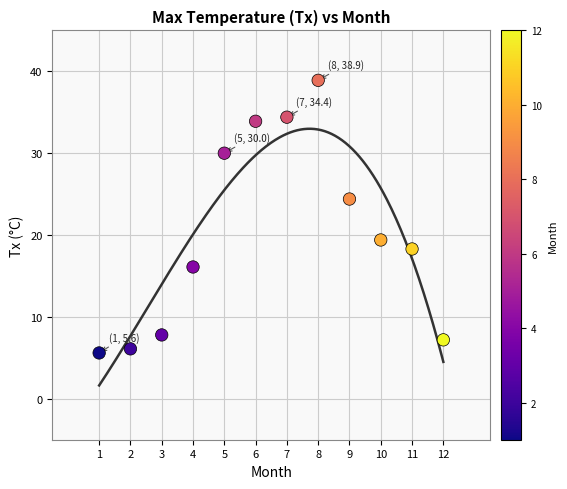

What is the range of Y values (max minus min)?

33.3